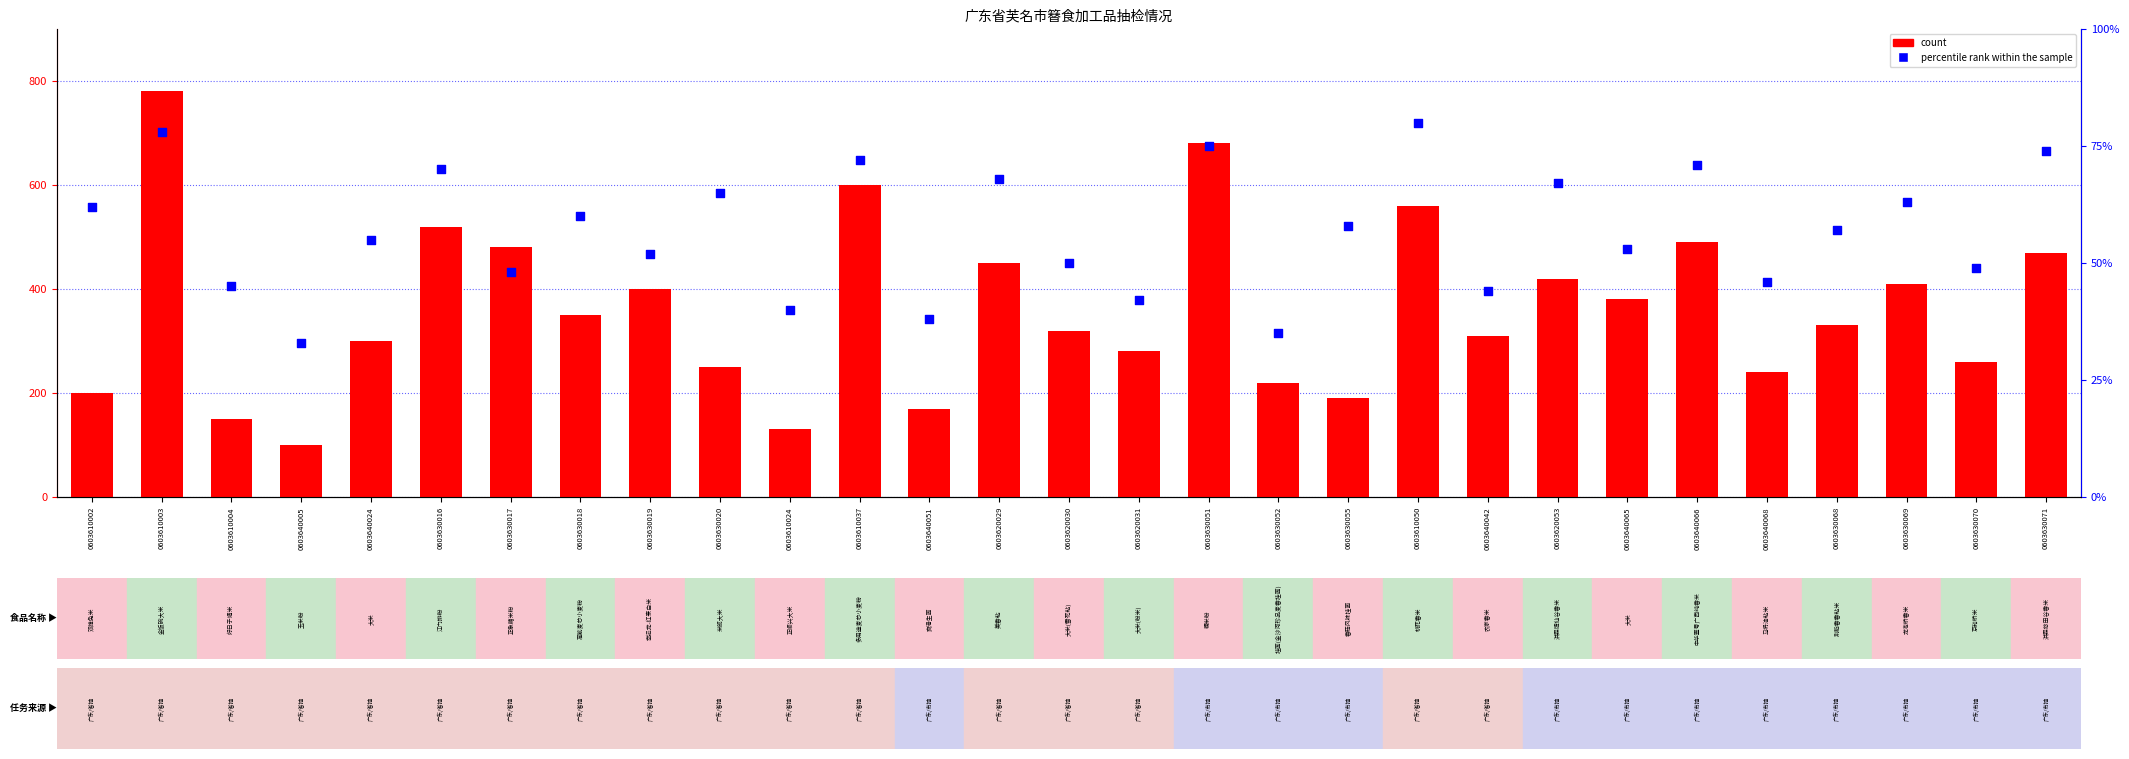

Which series reaches the maximum Y coordinate?

count